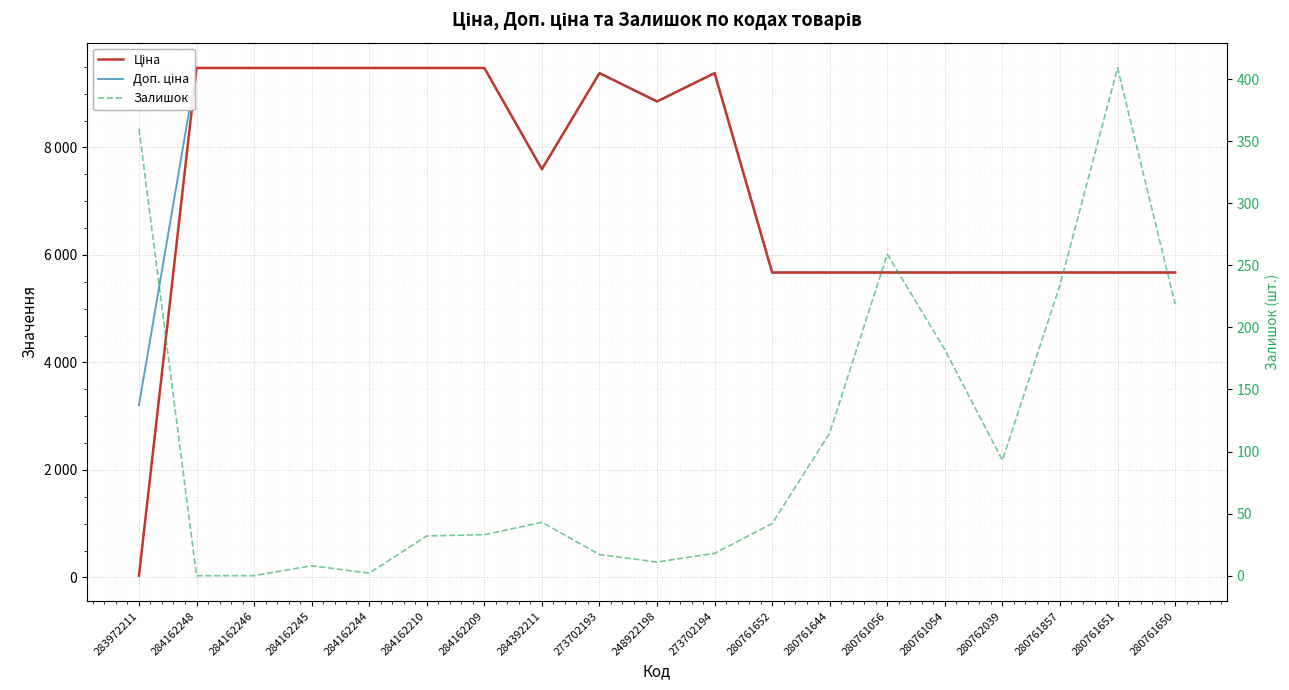

Rank the series by their maximum value, from highest to lowest.

Ціна, Доп. ціна, Залишок